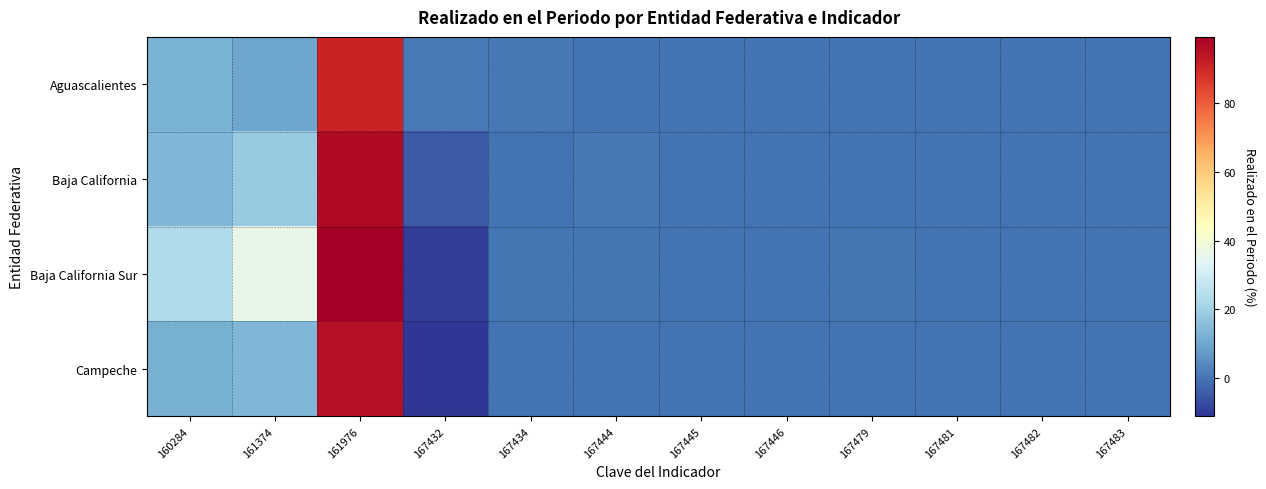

Which category has the highest value across all series?

161976